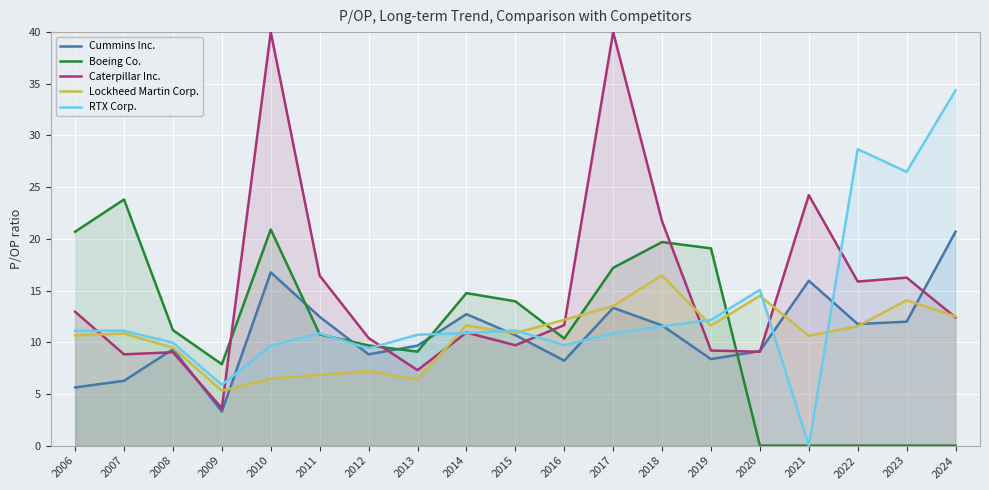

At which label does Cummins Inc. reach its minimum?

2009